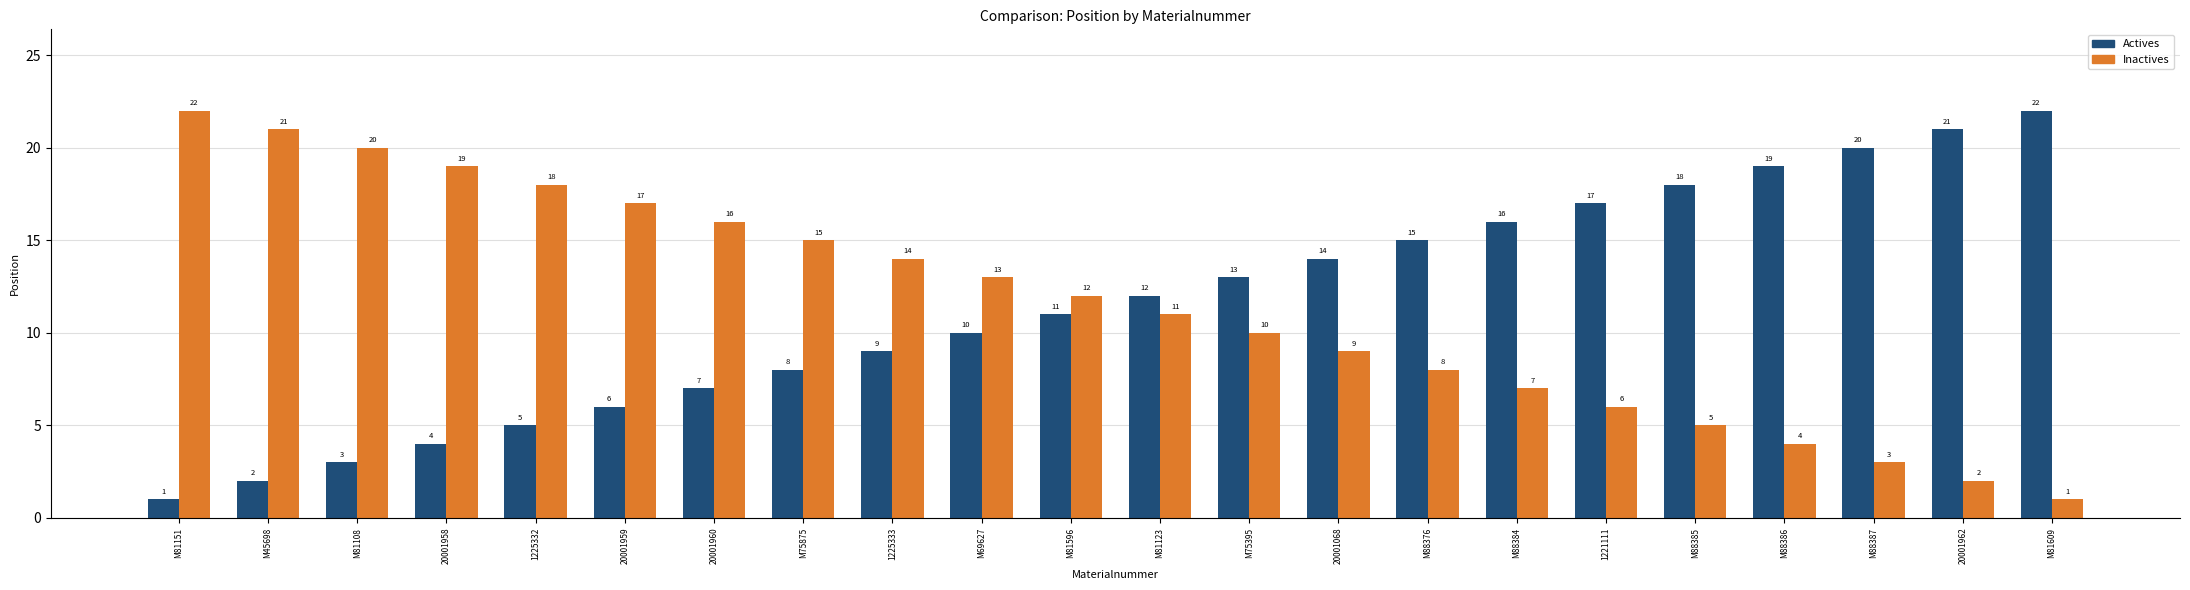

Is the value of Inactives at 1225332 greater than the value of Actives at 20001962?

No